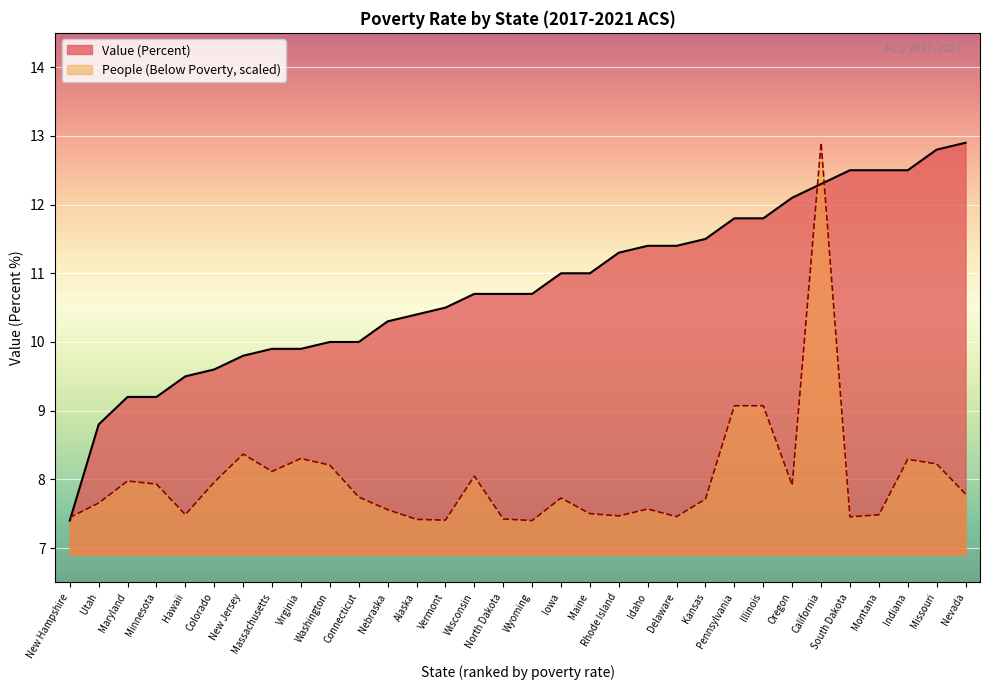

At how many categories does at least one series exceed 7?

32